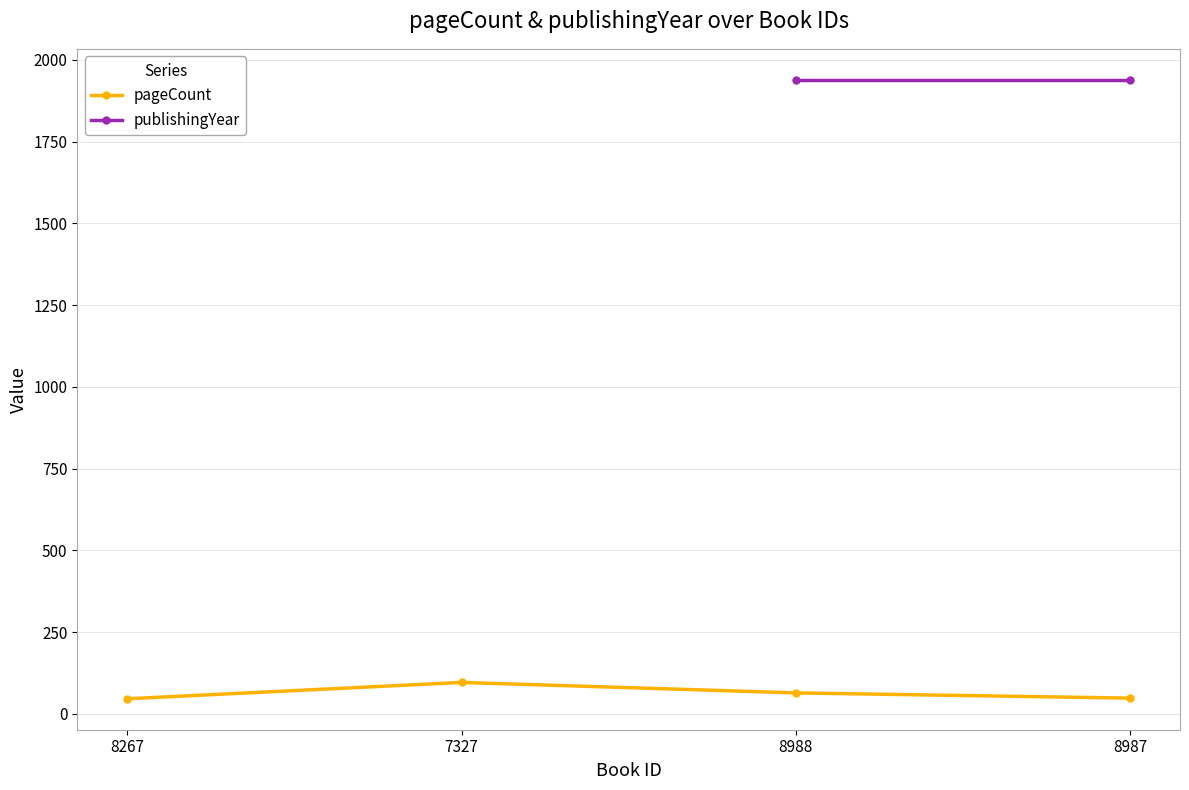

What is the difference between the maximum and minimum values in the pageCount series?

50